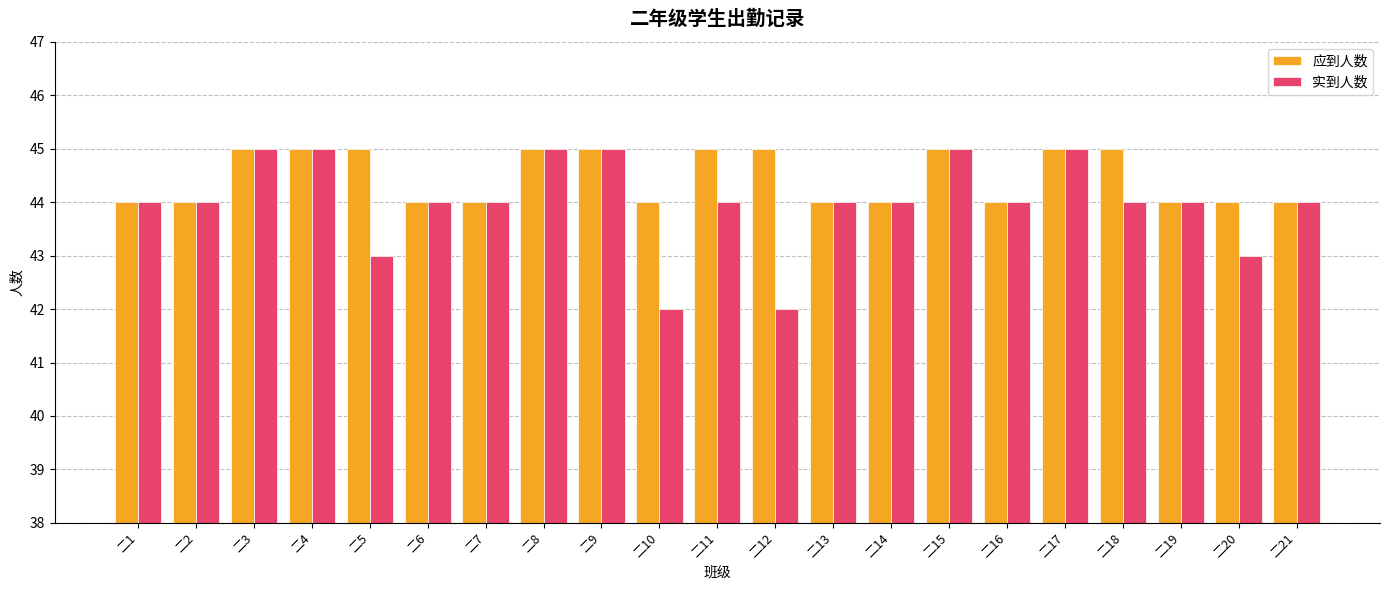

What is the minimum value for 应到人数?

44